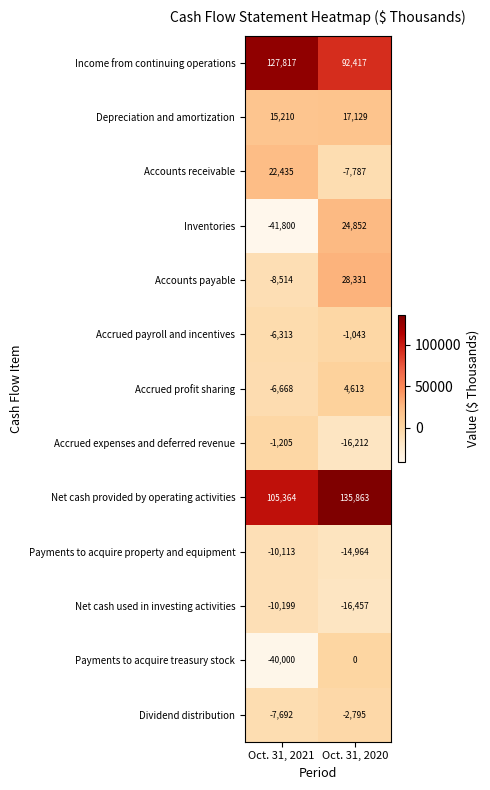

Read the Depreciation and amortization value at Oct. 31, 2021, to the nearest 100.

15200